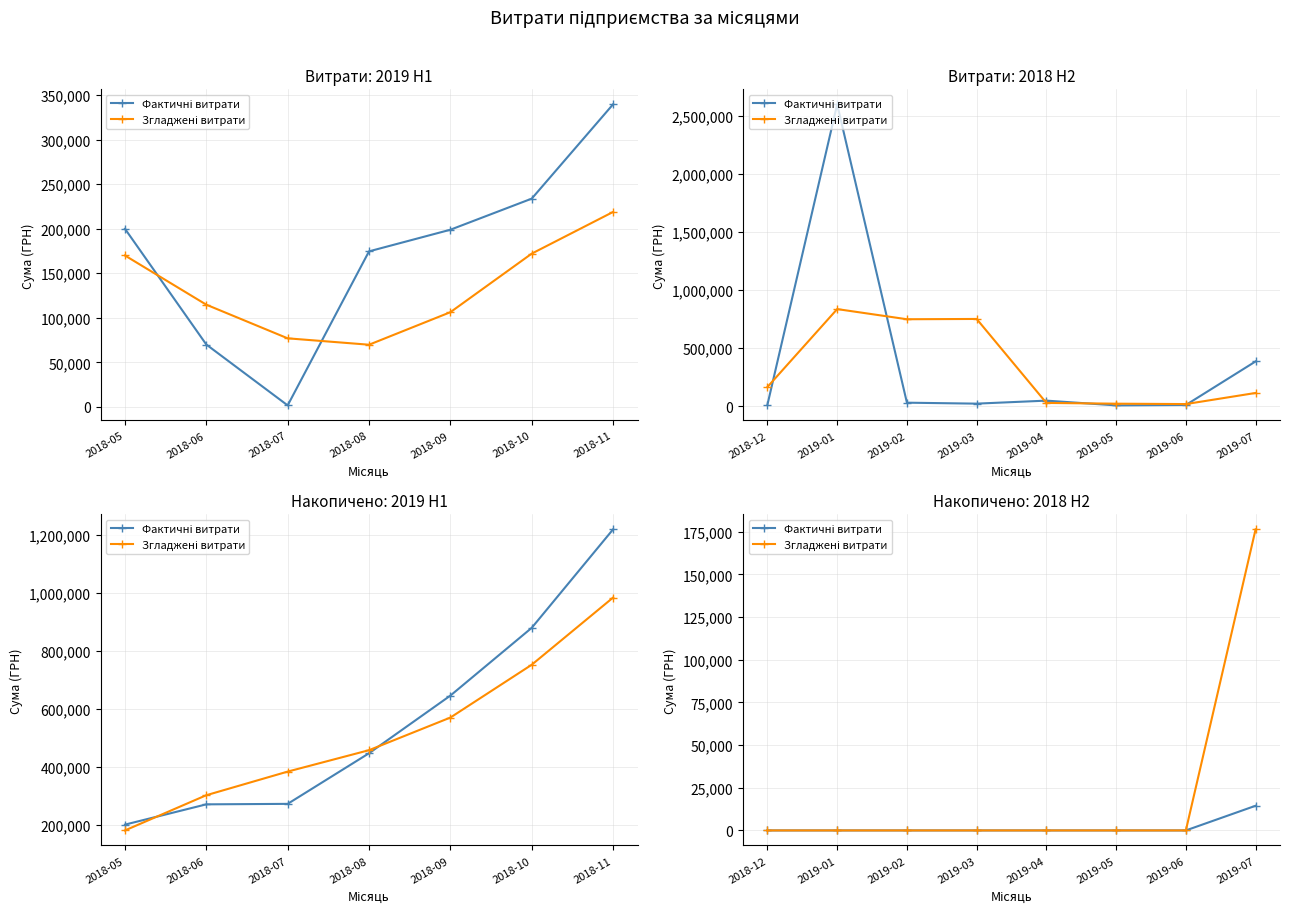

Where is Згладжені витрати nearest to the value 88203?

2018-12